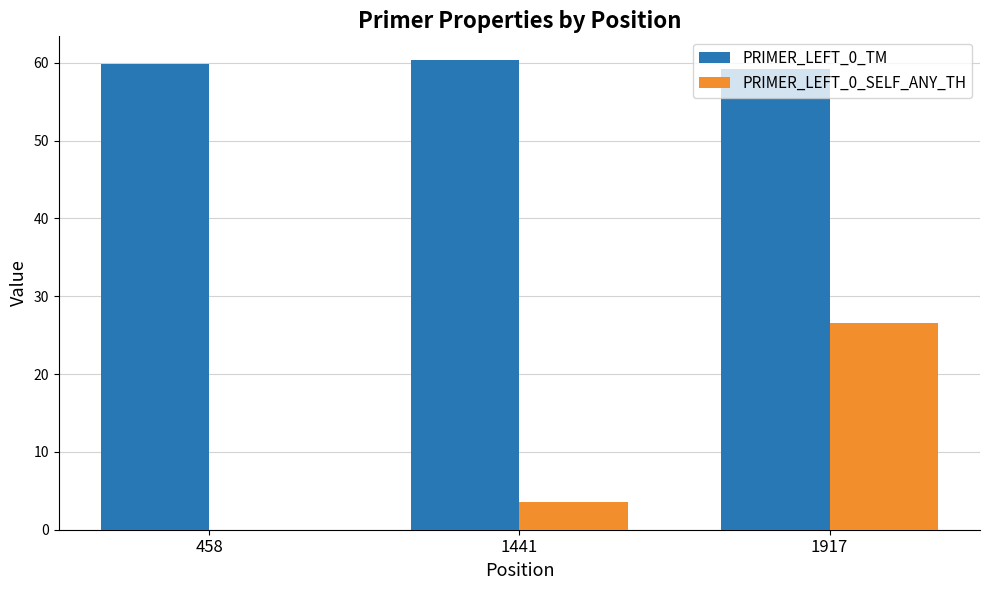

At which label does PRIMER_LEFT_0_SELF_ANY_TH reach its peak?

1917